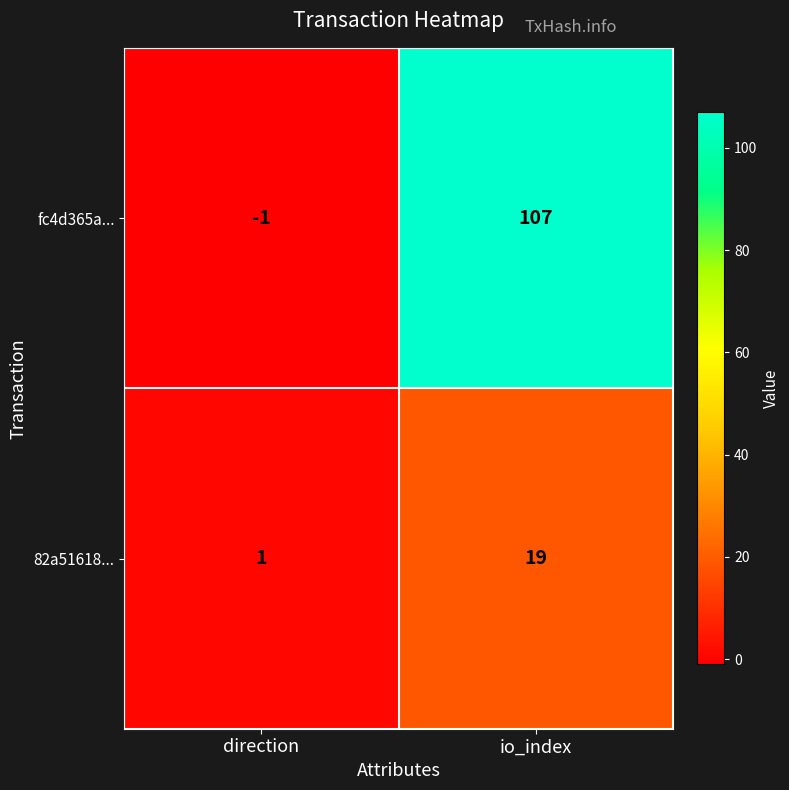

What is the greatest value displayed?

107